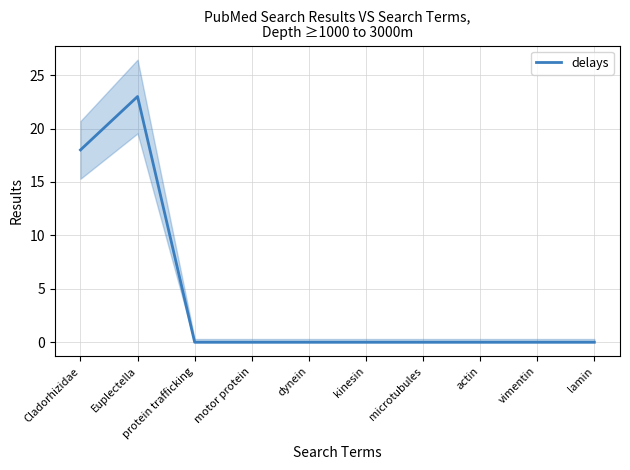

What is the label of the 5th point from the left?

dynein